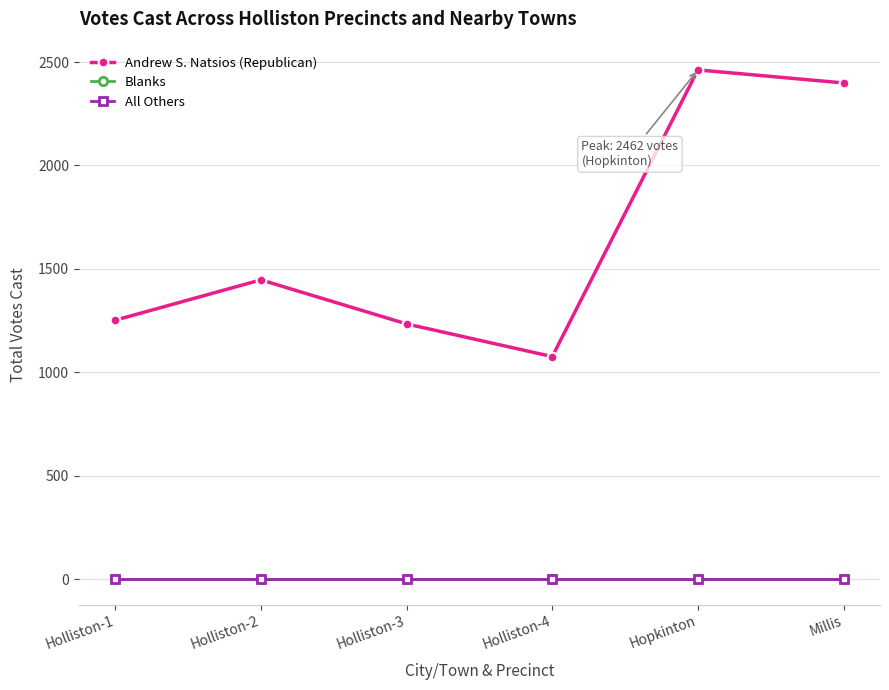

Is this an area chart (filled region under the line)?

No